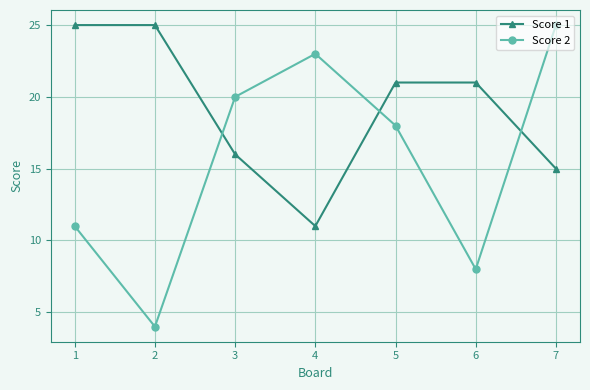

What is the sum of the Score 2 values at 6 and 1?

19